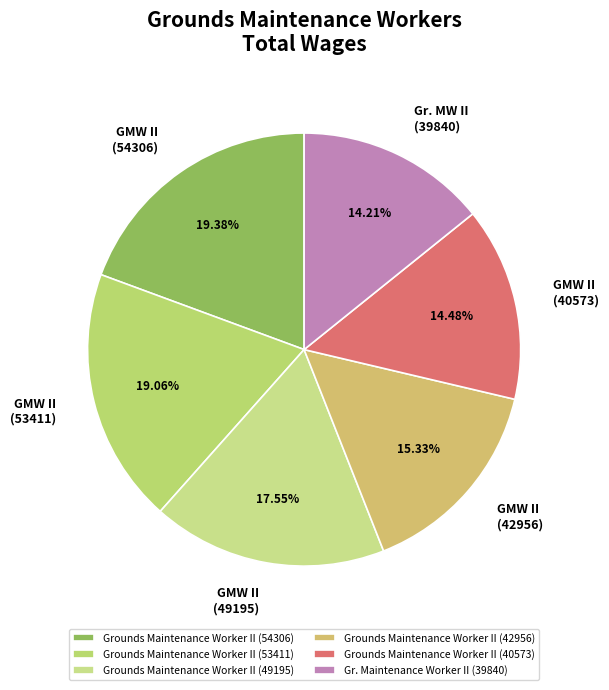

Which has a higher value, Grounds Maintenance Worker II (40573) or Grounds Maintenance Worker II (54306)?

Grounds Maintenance Worker II (54306)